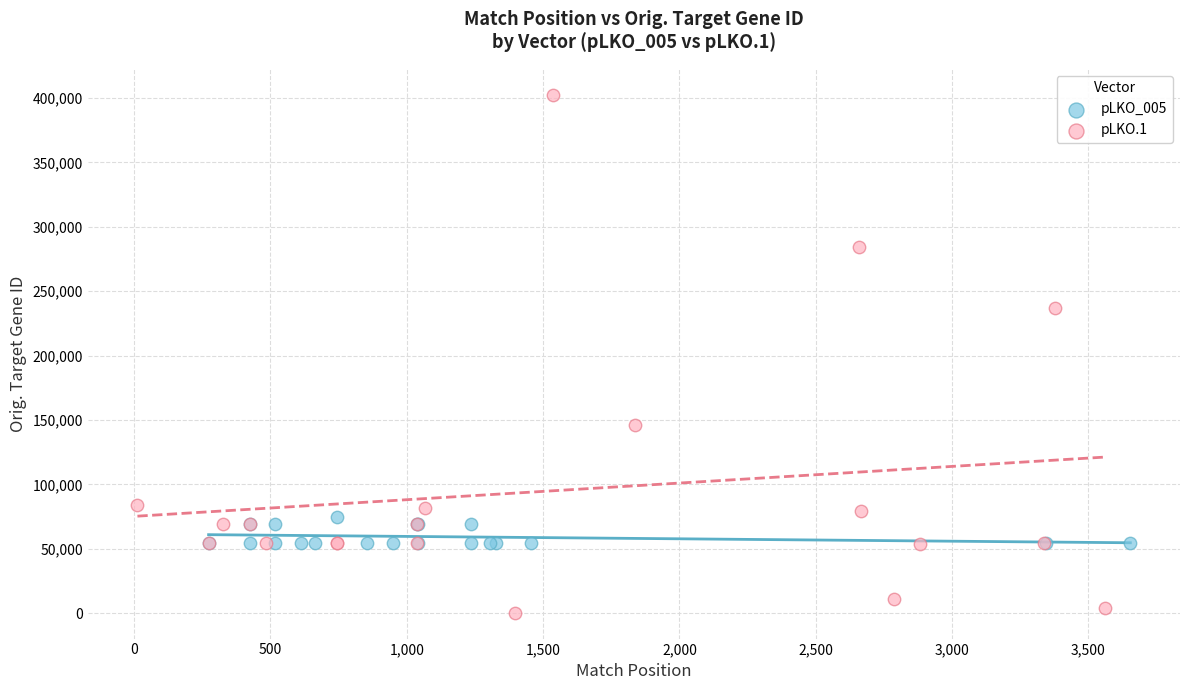

Which series reaches the maximum Y coordinate?

pLKO.1